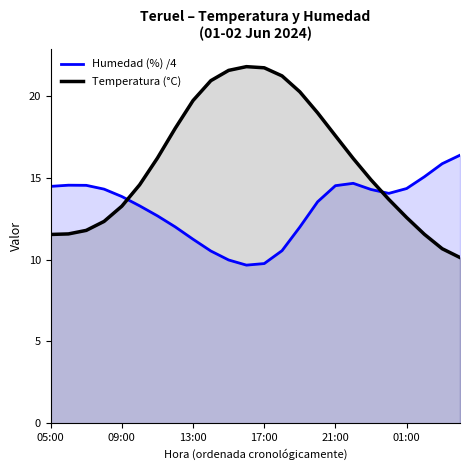

How many intersections are there between Humedad (%) /4 and Temperatura (°C)?

2